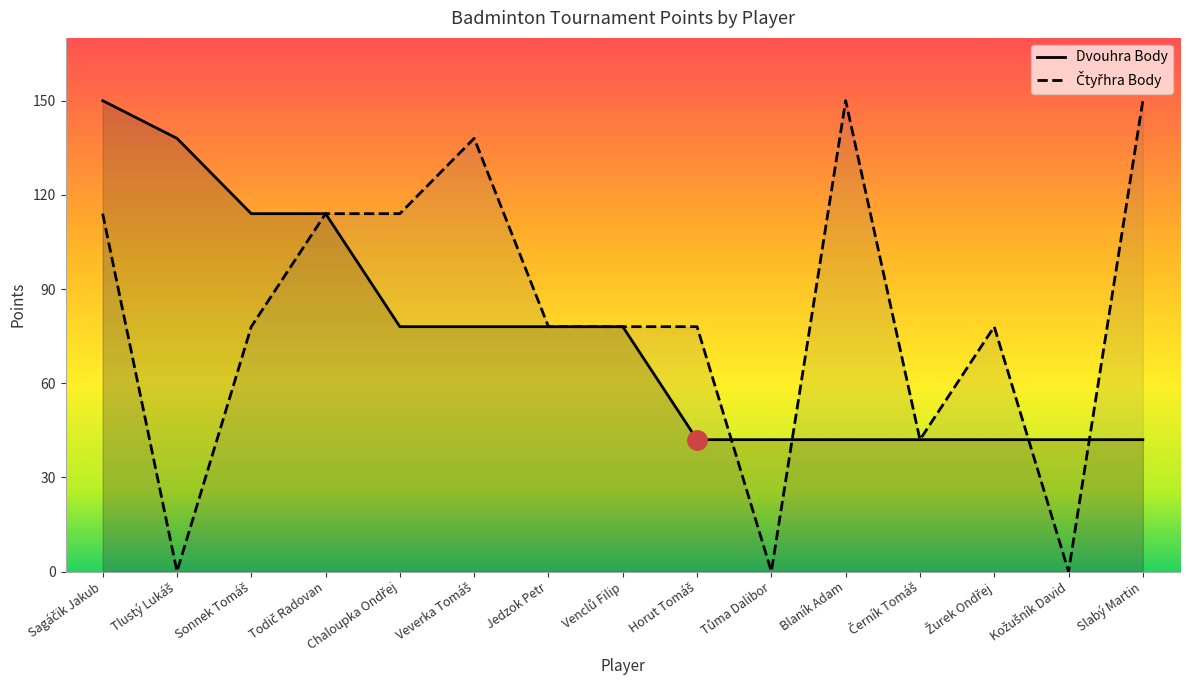

What is the label of the 13th point from the left?

Žurek Ondřej